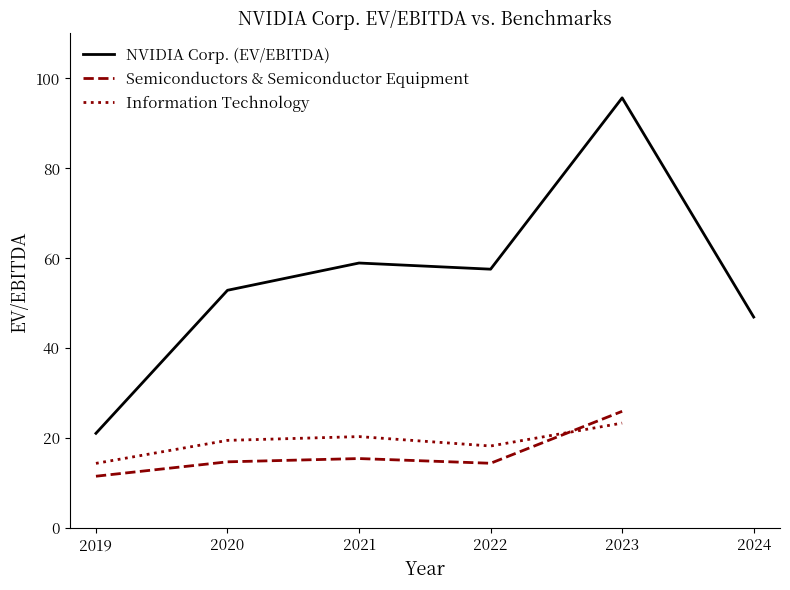

How many lines are shown in the chart?

3